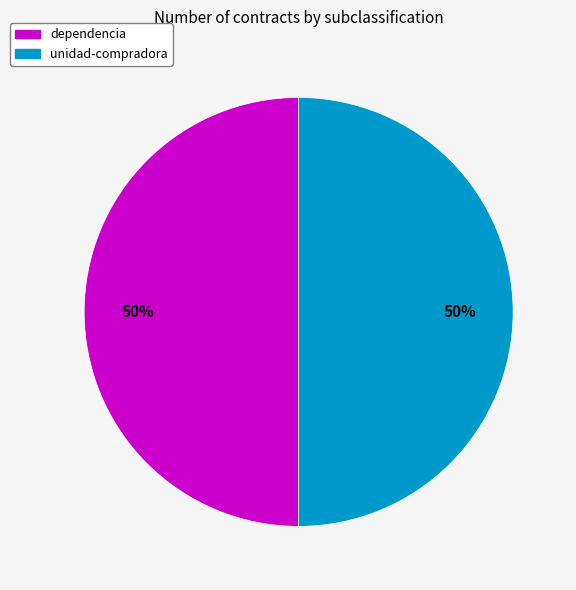

To the nearest percent, what is the average slice percentage?

50%